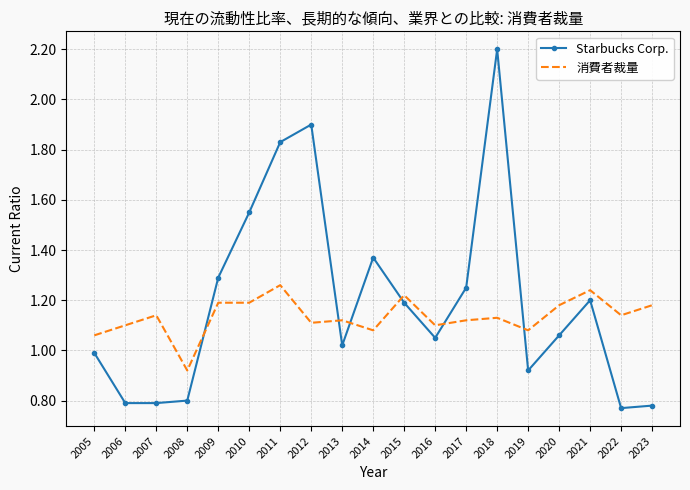

What is the spread (max minus min) of values at 2011?

0.6